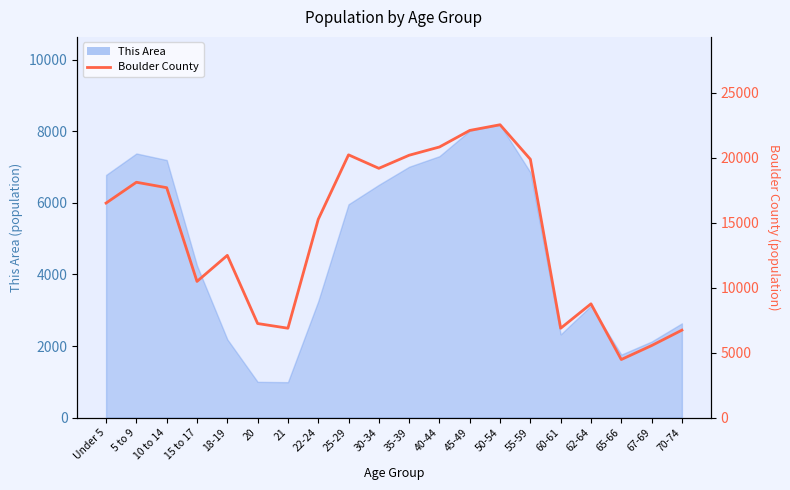

Reading left to right, list all the values displayed in this chart.

Under 5=16499	5 to 9=18100	10 to 14=17682	15 to 17=10473	18-19=12476	20=7235	21=6874	22-24=15245	25-29=20208	30-34=19171	35-39=20177	40-44=20812	45-49=22085	50-54=22522	55-59=19866	60-61=6872	62-64=8749	65-66=4467	67-69=5539	70-74=6725